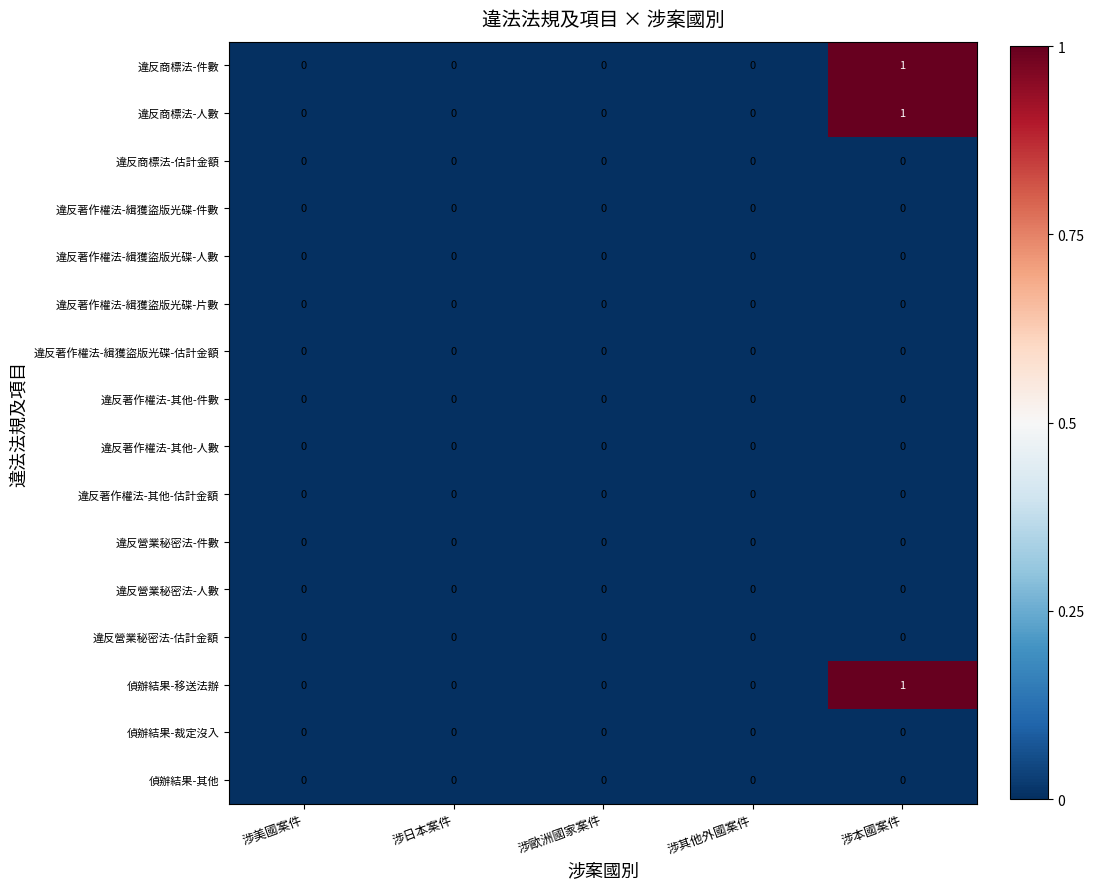

At which category is the sum across all series the highest?

涉本國案件